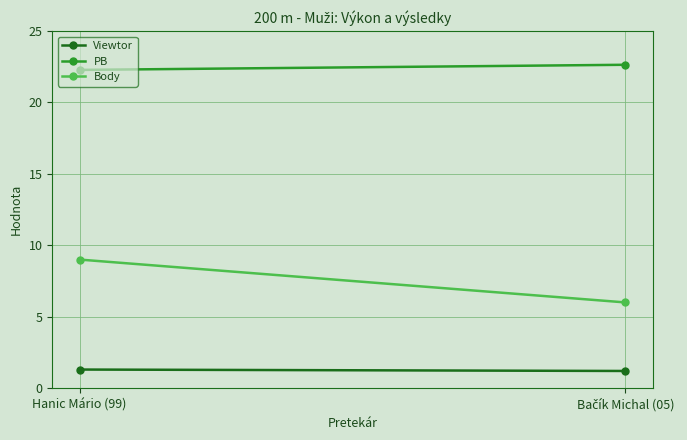

What are all the series names shown in the legend?

Viewtor, PB, Body